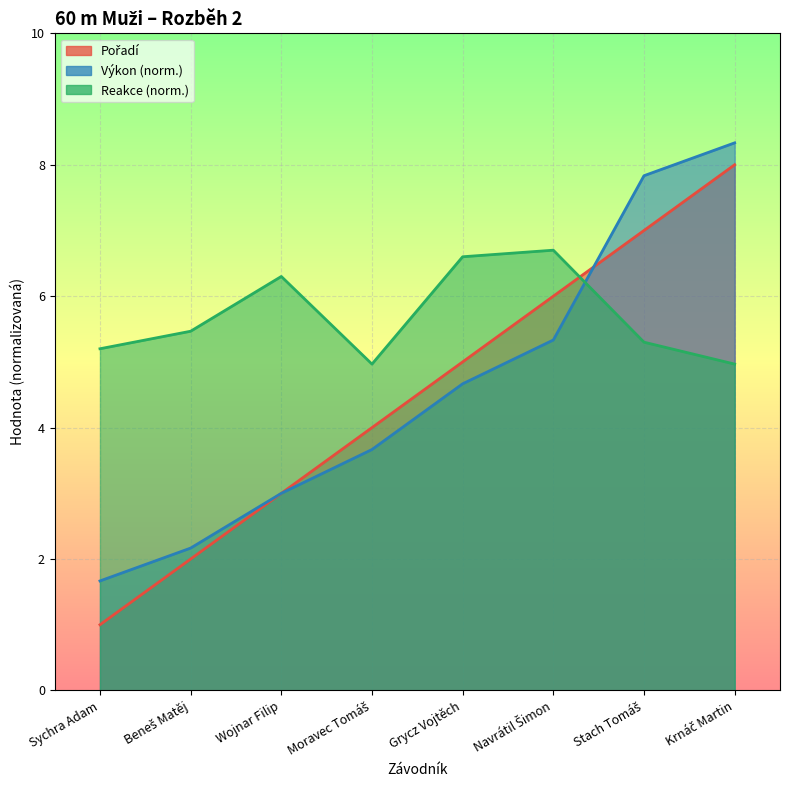

At which label does Výkon first exceed 4?

Grycz Vojtěch